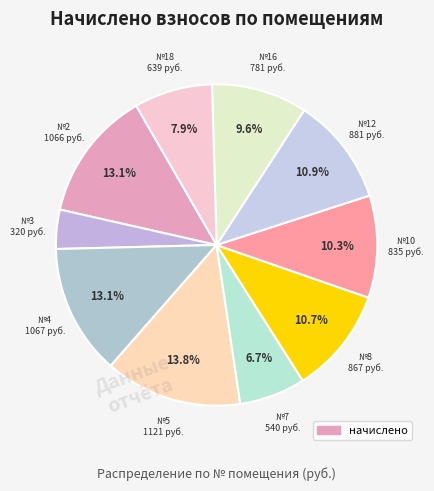

What is the largest slice in the pie chart?

5